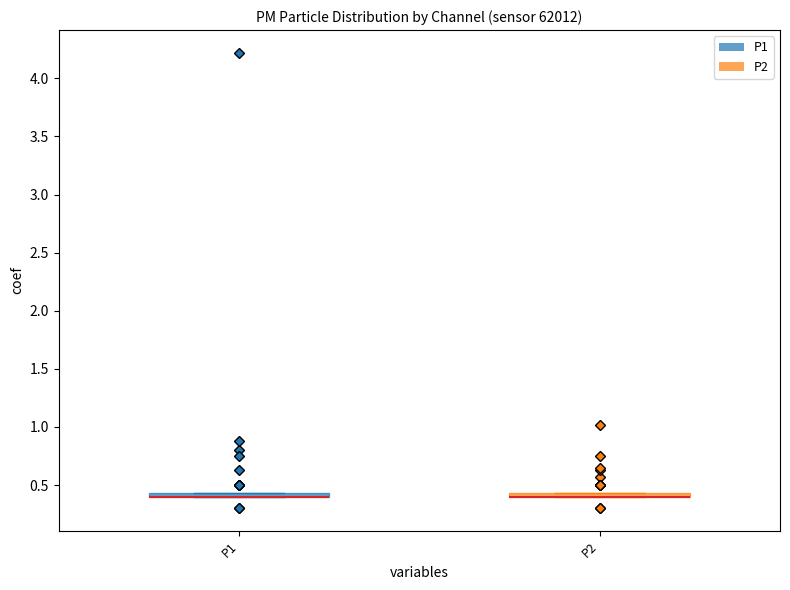

Where is the upper edge of the box for P2 on the y-axis? The values are not printed on the chart, so give them approximately, as read against the axis.

0.45